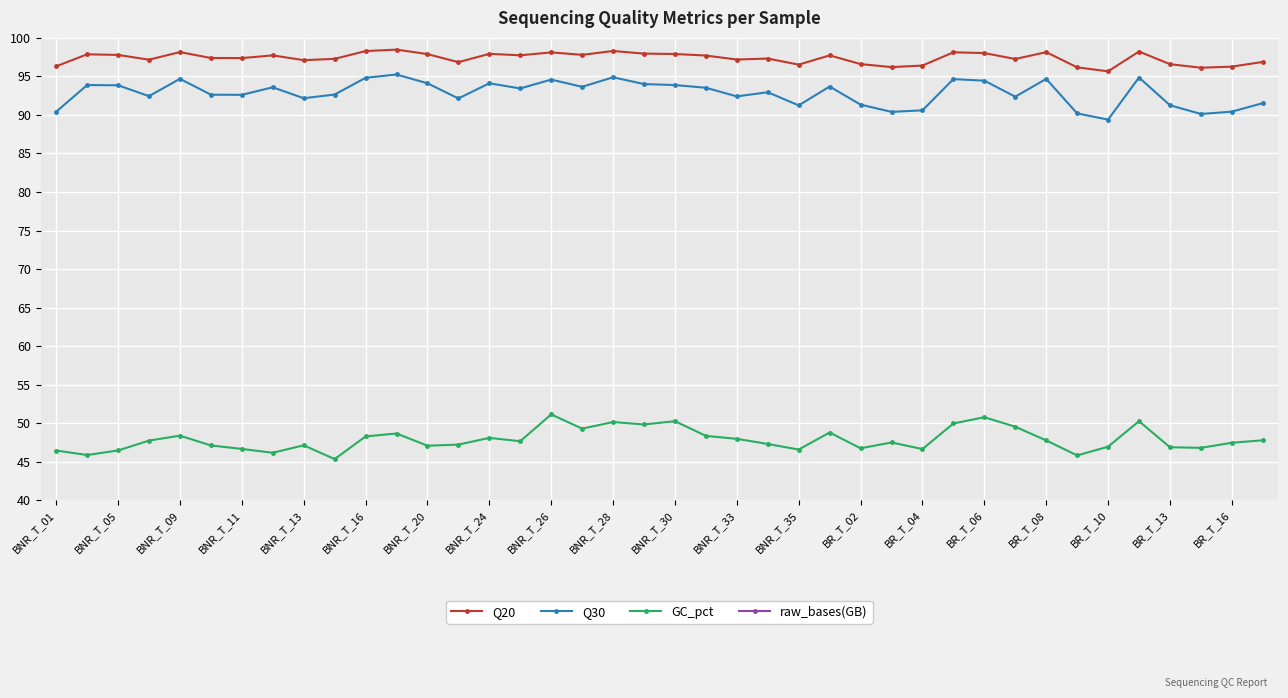

How many interior local valleys does the raw_bases(GB) series have?

11